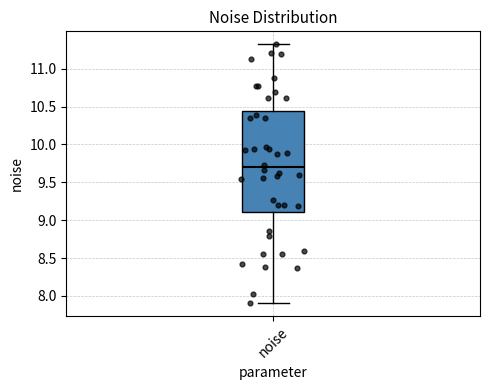

Where does the upper whisker of the box for noise end on the y-axis? The values are not printed on the chart, so give them approximately, as read against the axis.

11.30